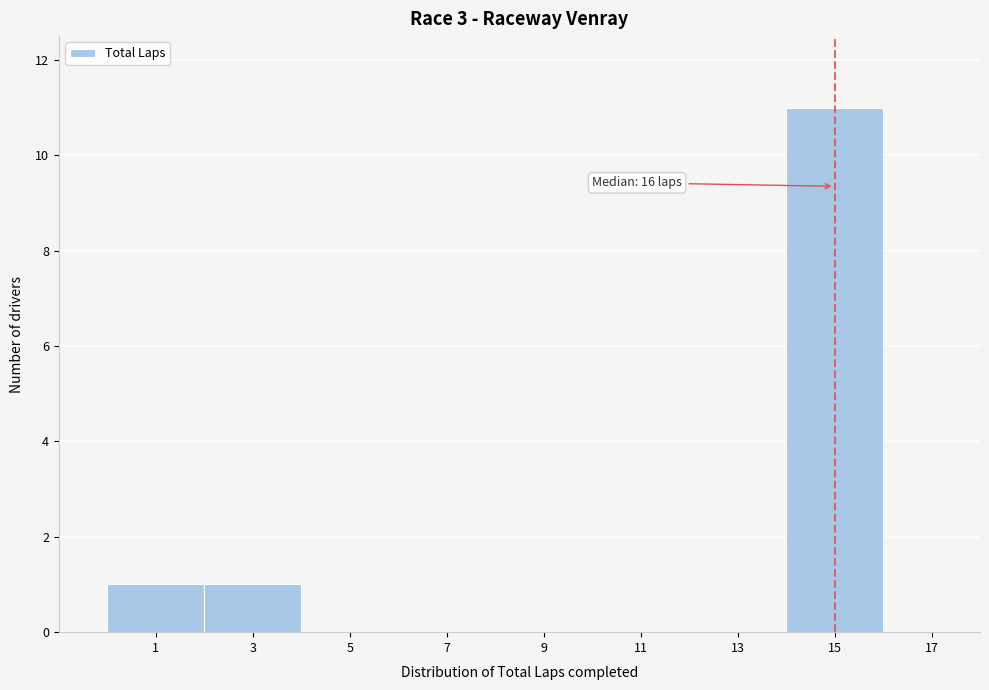

Reading right to left, list all the values displayed in this chart.

17=0	15=11	13=0	11=0	9=0	7=0	5=0	3=1	1=1